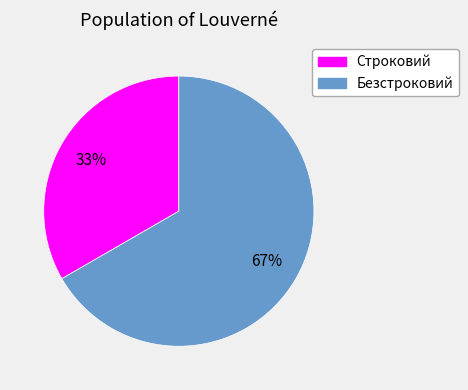

To the nearest percent, what is the average slice percentage?

50%